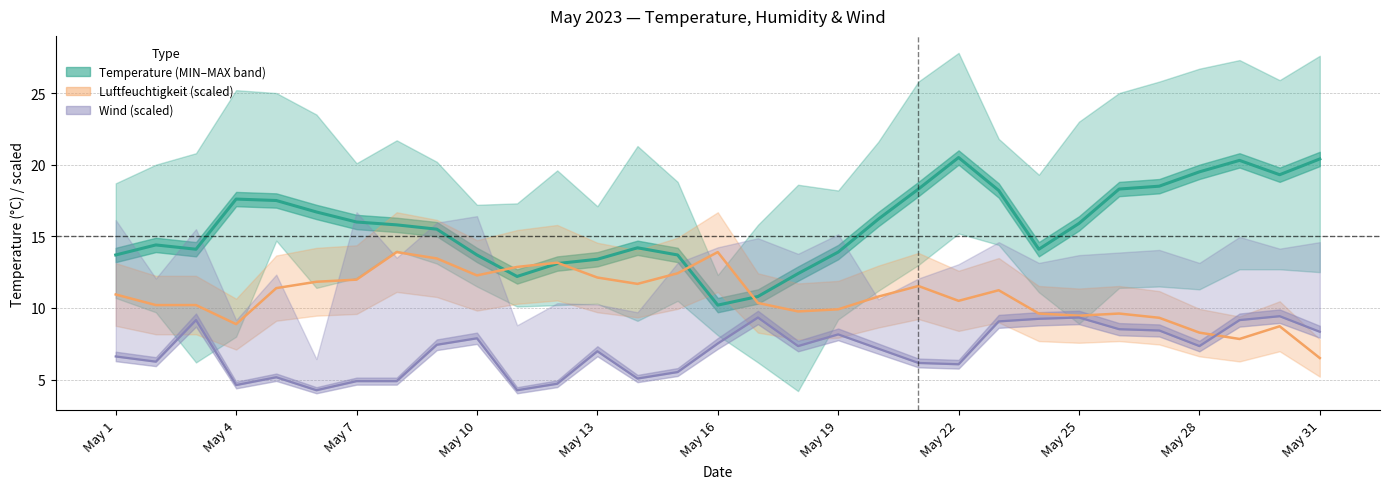

What position from the left is 11?

12